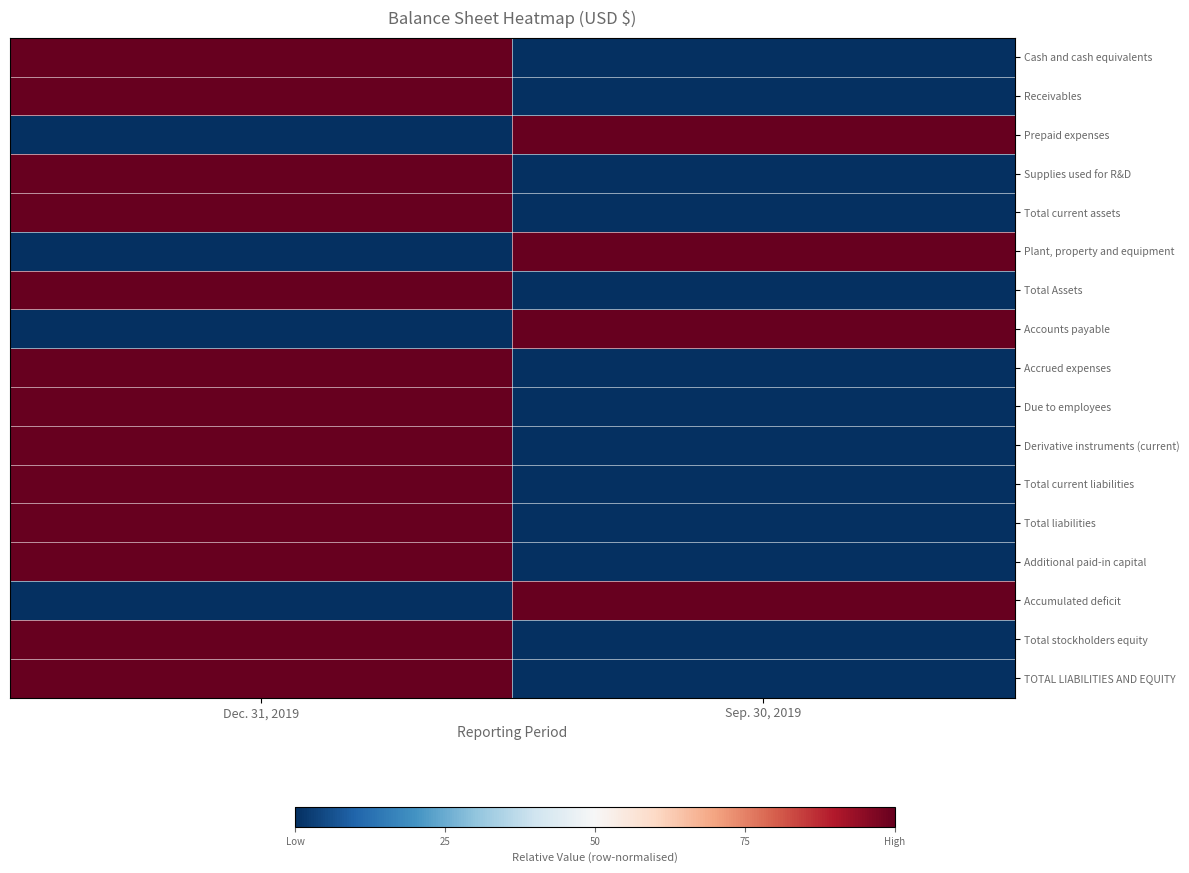

Rank the series by their maximum value, from highest to lowest.

Cash and cash equivalents, Receivables, Prepaid expenses, Supplies used for R&D, Total current assets, Plant, property and equipment, Total Assets, Accounts payable, Accrued expenses, Due to employees, Derivative instruments (current), Total current liabilities, Total liabilities, Additional paid-in capital, Accumulated deficit, Total stockholders equity, TOTAL LIABILITIES AND EQUITY